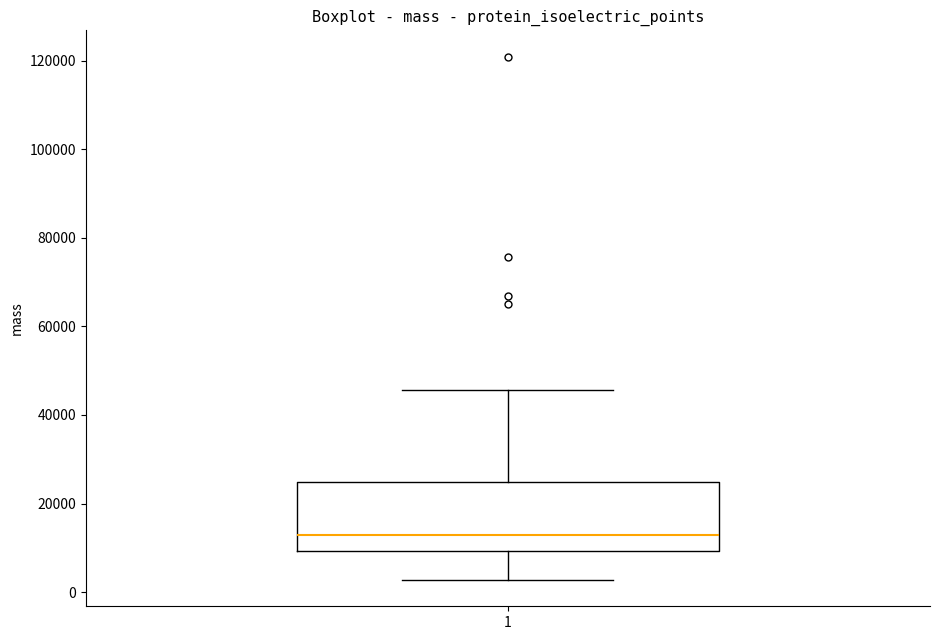

Where is the lower edge of the box at x = 1 on the y-axis? The values are not printed on the chart, so give them approximately, as read against the axis.

10000